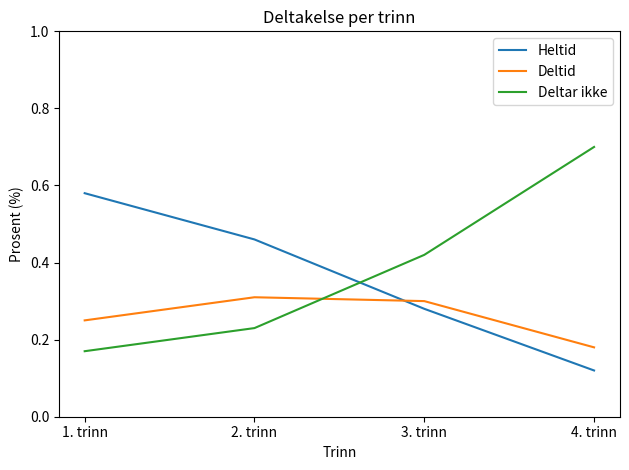

Between 3. trinn and 4. trinn, which series saw the biggest shift?

Deltar ikke